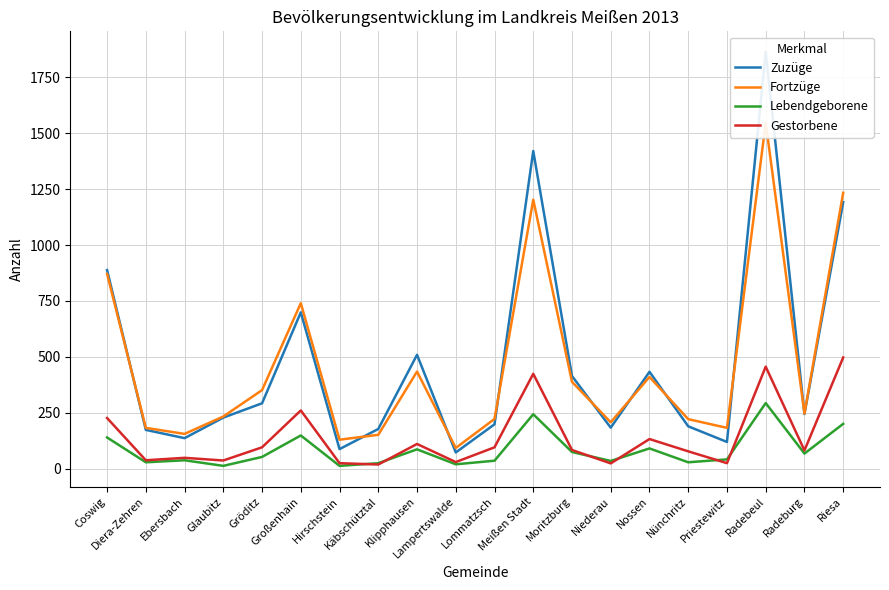

At which label does Fortzüge reach its minimum?

Lampertswalde